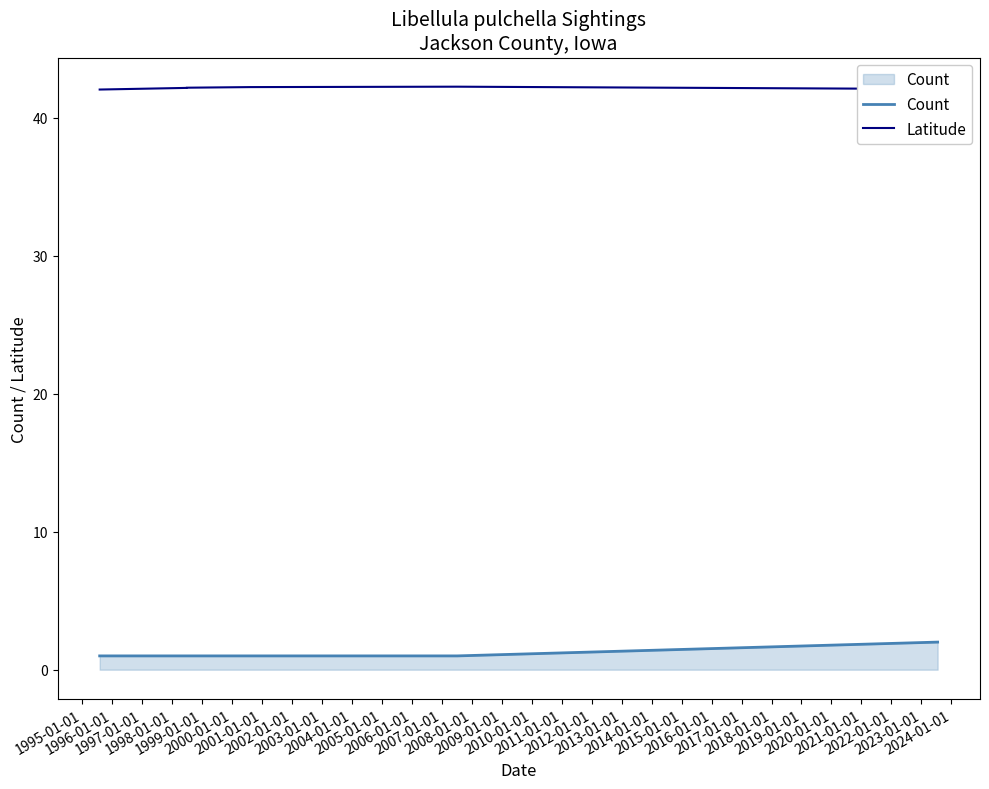

What is the value of the Count point at the 4th from the left?

1.0